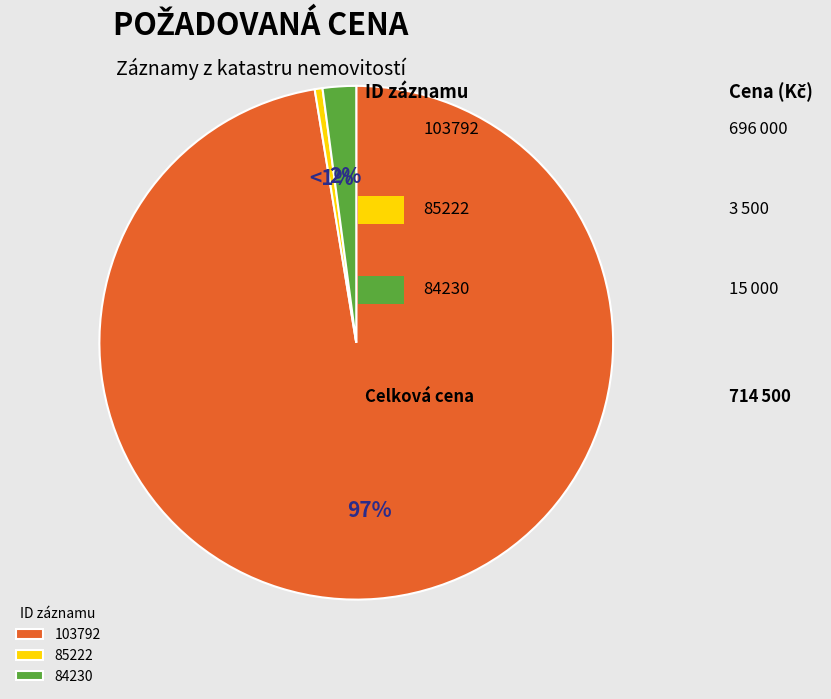

Which category has the biggest portion of the pie?

103792